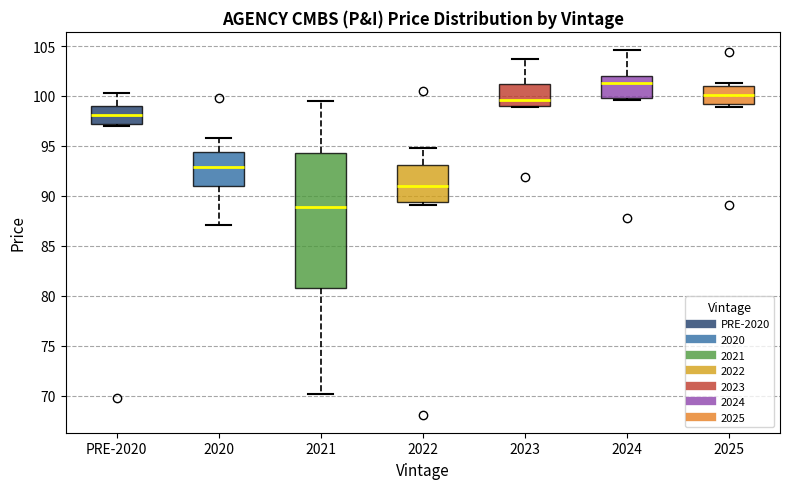

Which box's median line is the lowest?

2021